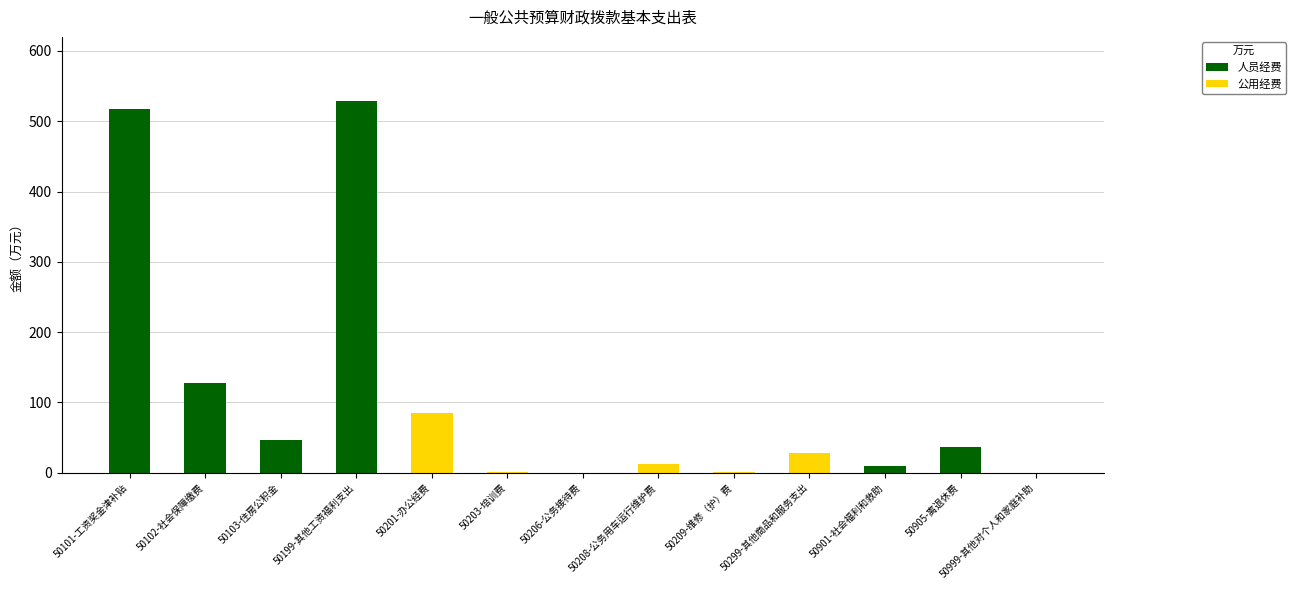

What is the maximum value for 人员经费?

529.3